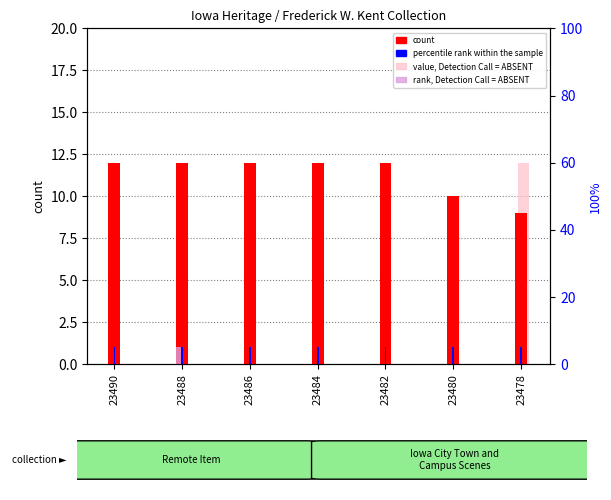

What is the value of the percentile rank within the sample bar at the 6th from the left?

1